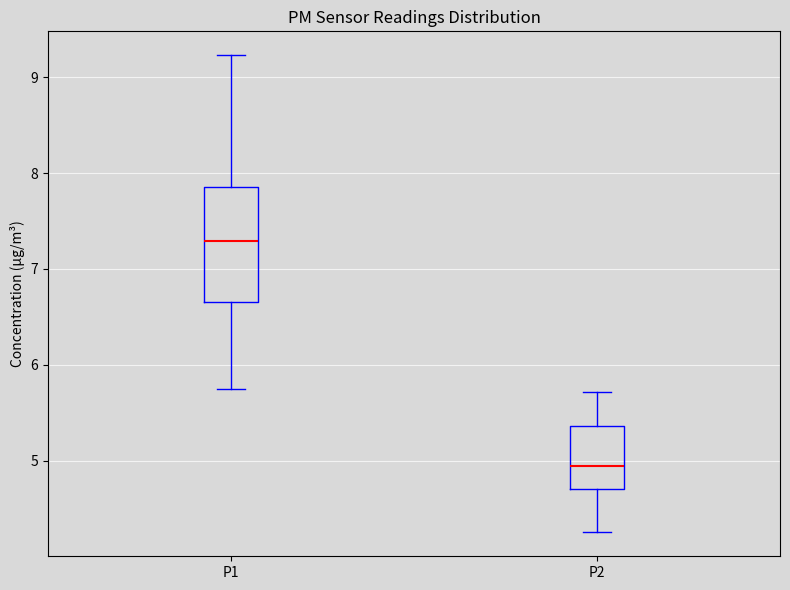

Reading left to right, transcribe this box plot: for each box, give where its median line is, the range the box spans, and where its two whiskers end, as read against the y-axis. The values are not printed on the chart, so give them approximately, as read against the axis.

P1: median 7.3, box 6.7 to 7.9, whiskers 5.8 to 9.2
P2: median 4.9, box 4.7 to 5.4, whiskers 4.3 to 5.7